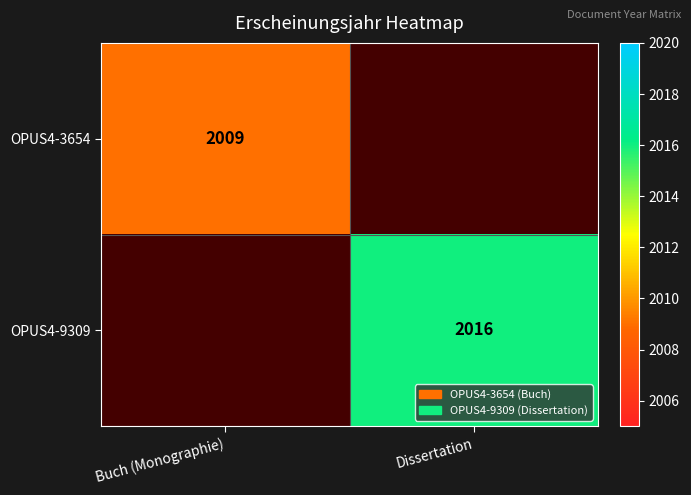

Is the value of OPUS4-3654 at Buch (Monographie) greater than the value of OPUS4-9309 at Dissertation?

No